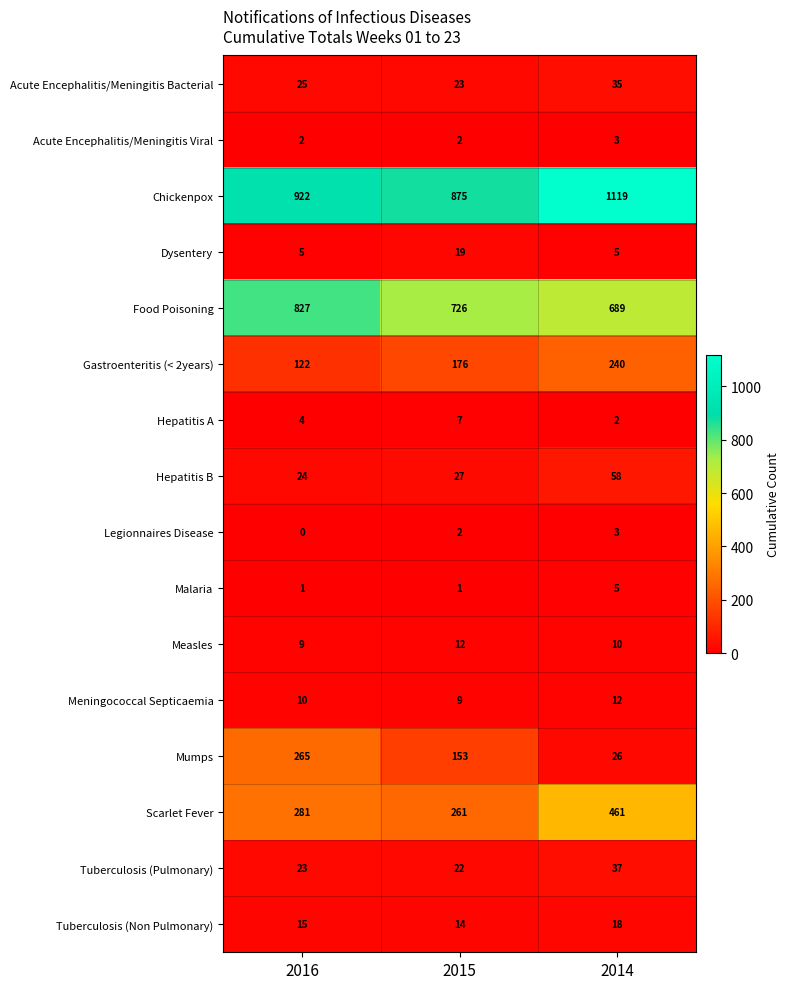

Between 2016 and 2014, which series saw the biggest shift?

Mumps